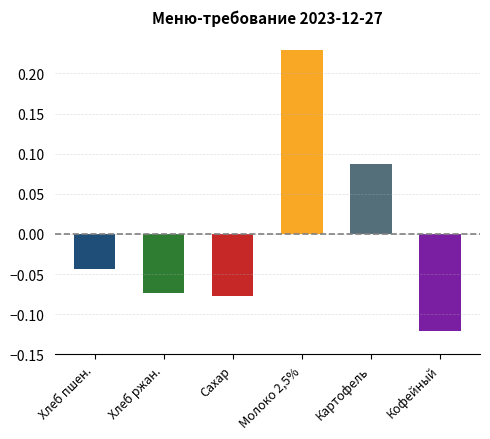

The value at Молоко 2,5% is 0.1. True or false?

False